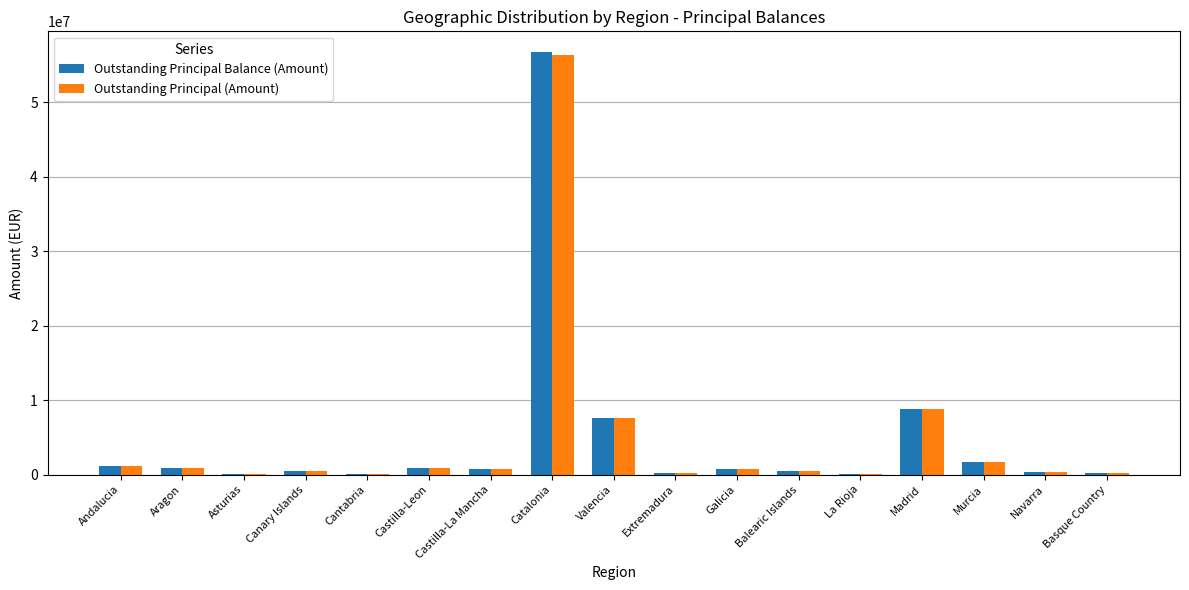

What is the greatest value displayed?

56703848.4